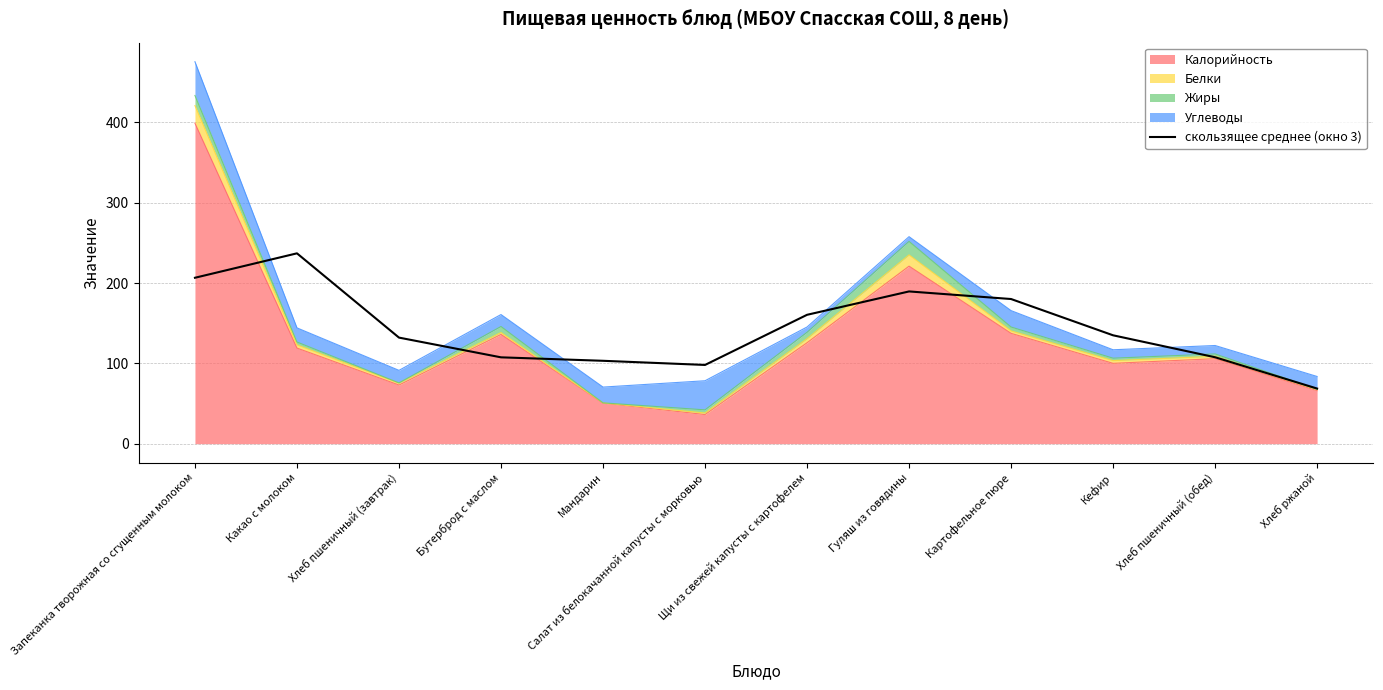

Reading right to left, list all the values displayed in this chart.

68.6	107.6	134.9	180.1	189.5	160.4	98.0	103.2	107.5	132.1	237.0	206.5